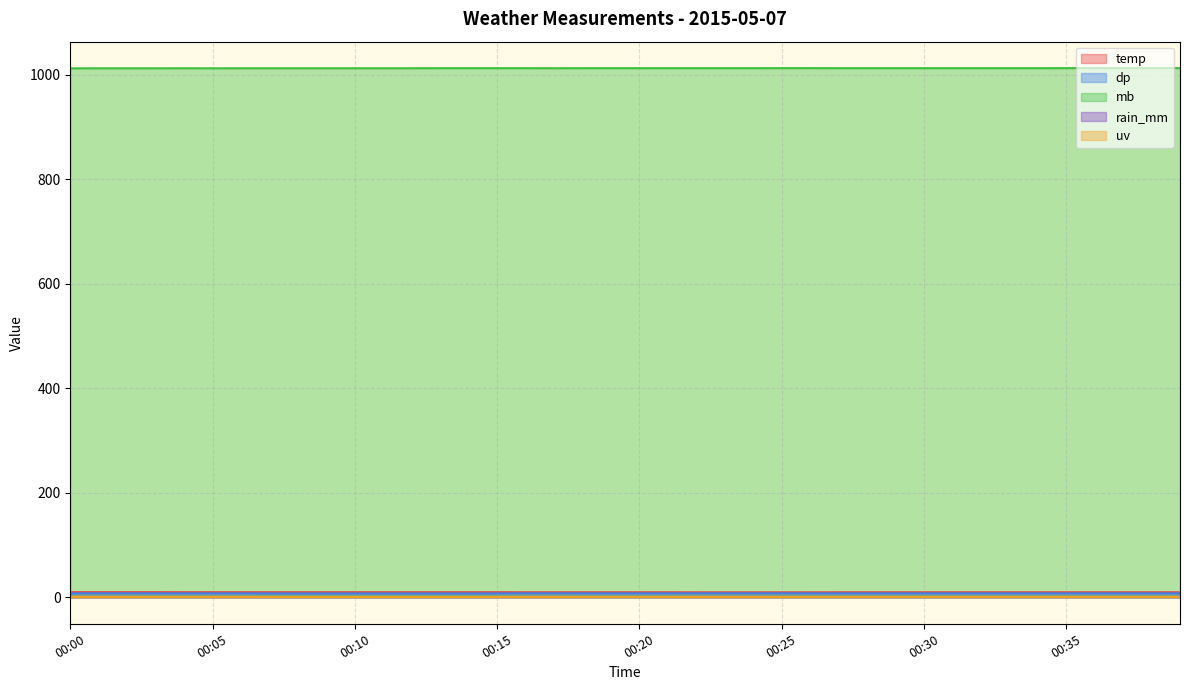

What value does the dp series have at 00:07?

7.4